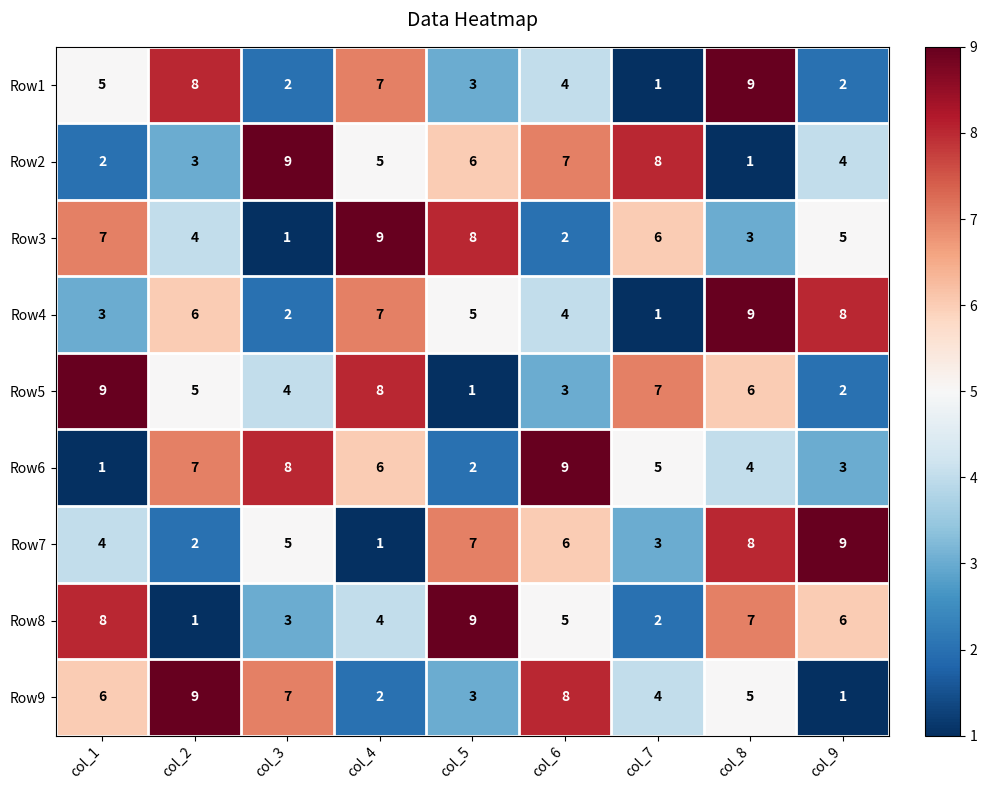

What is the approximate value of Row1 at col_8?

9